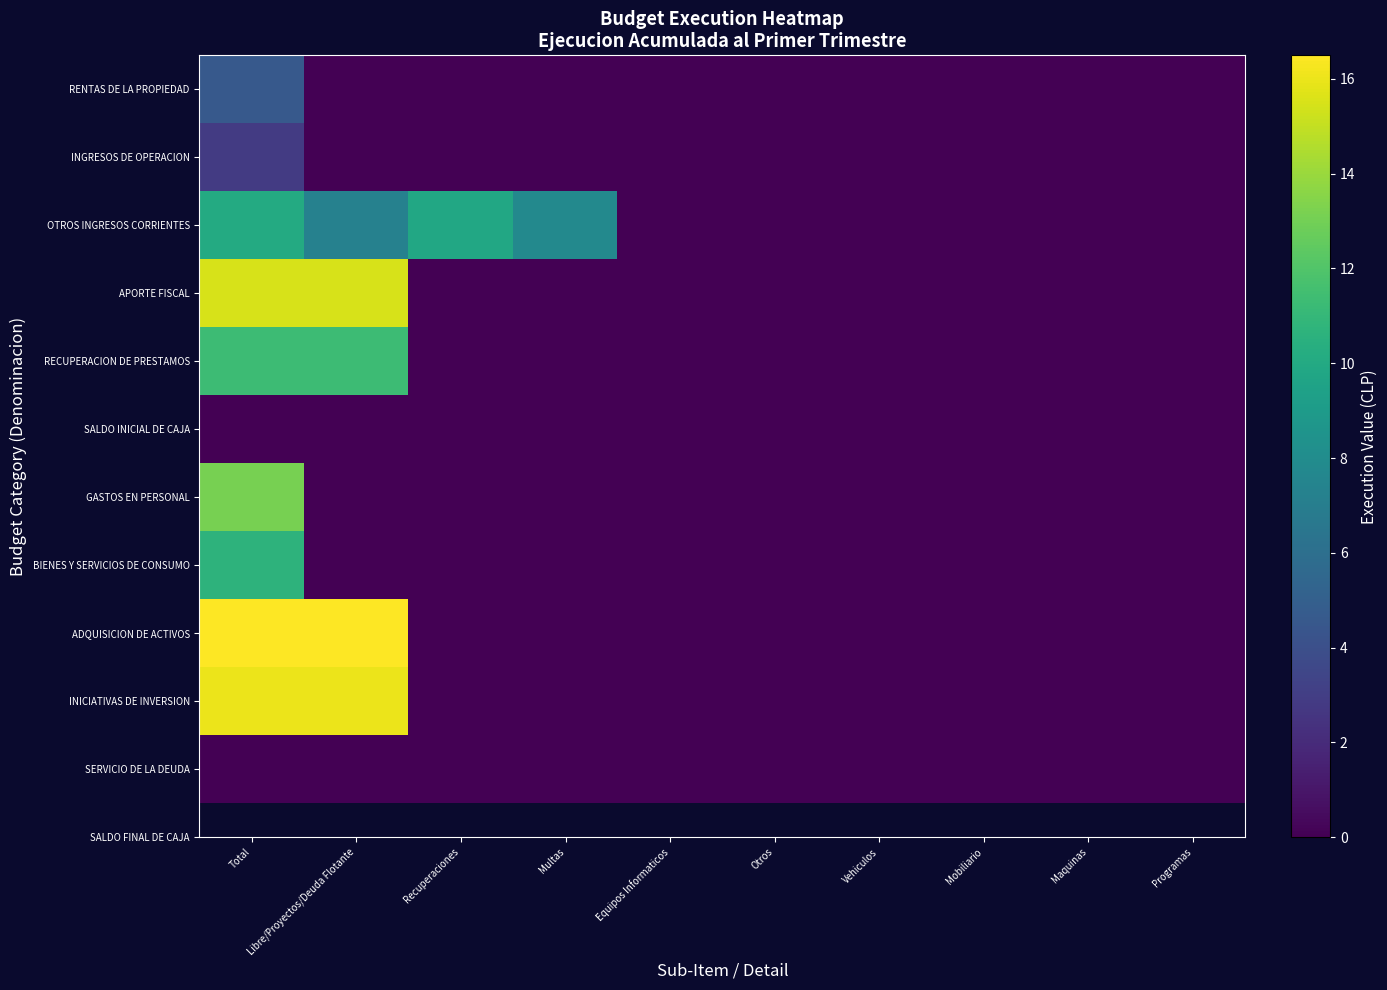

Reading right to left, list all the values displayed in this chart.

RENTAS DE LA PROPIEDAD: Programas=0.0	Maquinas=0.0	Mobiliario=0.0	Vehiculos=0.0	Otros=0.0	Equipos Informaticos=0.0	Multas=0.0	Recuperaciones=0.0	Libre/Proyectos/Deuda Flotante=0.0	Total=4.6
INGRESOS DE OPERACION: Programas=0.0	Maquinas=0.0	Mobiliario=0.0	Vehiculos=0.0	Otros=0.0	Equipos Informaticos=0.0	Multas=0.0	Recuperaciones=0.0	Libre/Proyectos/Deuda Flotante=0.0	Total=2.9
OTROS INGRESOS CORRIENTES: Programas=0.0	Maquinas=0.0	Mobiliario=0.0	Vehiculos=0.0	Otros=0.0	Equipos Informaticos=0.0	Multas=7.7	Recuperaciones=9.9	Libre/Proyectos/Deuda Flotante=7.3	Total=10.1
APORTE FISCAL: Programas=0.0	Maquinas=0.0	Mobiliario=0.0	Vehiculos=0.0	Otros=0.0	Equipos Informaticos=0.0	Multas=0.0	Recuperaciones=0.0	Libre/Proyectos/Deuda Flotante=15.5	Total=15.5
RECUPERACION DE PRESTAMOS: Programas=0.0	Maquinas=0.0	Mobiliario=0.0	Vehiculos=0.0	Otros=0.0	Equipos Informaticos=0.0	Multas=0.0	Recuperaciones=0.0	Libre/Proyectos/Deuda Flotante=11.3	Total=11.3
SALDO INICIAL DE CAJA: Programas=0.0	Maquinas=0.0	Mobiliario=0.0	Vehiculos=0.0	Otros=0.0	Equipos Informaticos=0.0	Multas=0.0	Recuperaciones=0.0	Libre/Proyectos/Deuda Flotante=0.0	Total=0.0
GASTOS EN PERSONAL: Programas=0.0	Maquinas=0.0	Mobiliario=0.0	Vehiculos=0.0	Otros=0.0	Equipos Informaticos=0.0	Multas=0.0	Recuperaciones=0.0	Libre/Proyectos/Deuda Flotante=0.0	Total=13.1
BIENES Y SERVICIOS DE CONSUMO: Programas=0.0	Maquinas=0.0	Mobiliario=0.0	Vehiculos=0.0	Otros=0.0	Equipos Informaticos=0.0	Multas=0.0	Recuperaciones=0.0	Libre/Proyectos/Deuda Flotante=0.0	Total=10.7
ADQUISICION DE ACTIVOS: Programas=0.0	Maquinas=0.0	Mobiliario=0.0	Vehiculos=0.0	Otros=0.0	Equipos Informaticos=0.0	Multas=0.0	Recuperaciones=0.0	Libre/Proyectos/Deuda Flotante=16.5	Total=16.5
INICIATIVAS DE INVERSION: Programas=0.0	Maquinas=0.0	Mobiliario=0.0	Vehiculos=0.0	Otros=0.0	Equipos Informaticos=0.0	Multas=0.0	Recuperaciones=0.0	Libre/Proyectos/Deuda Flotante=16.0	Total=16.0
SERVICIO DE LA DEUDA: Programas=0.0	Maquinas=0.0	Mobiliario=0.0	Vehiculos=0.0	Otros=0.0	Equipos Informaticos=0.0	Multas=0.0	Recuperaciones=0.0	Libre/Proyectos/Deuda Flotante=0.0	Total=0.0